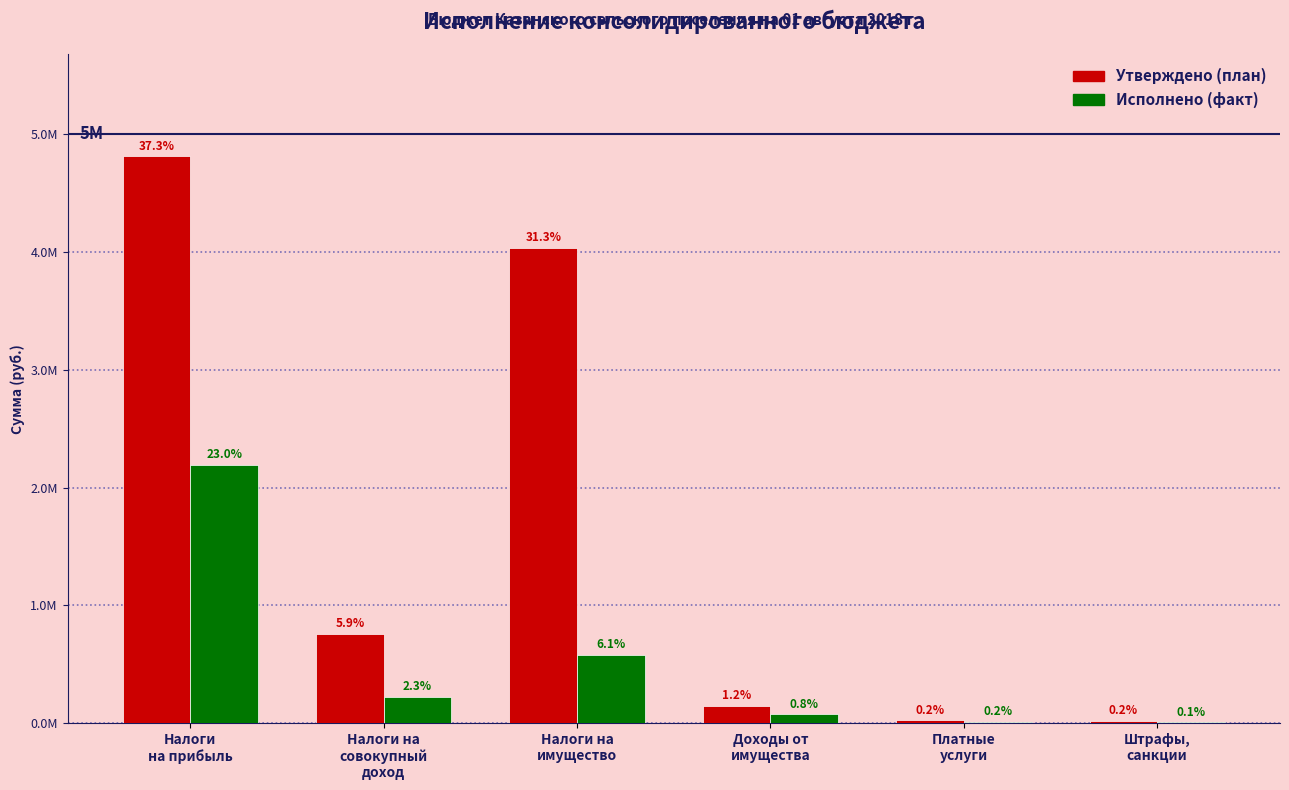

True or false: Исполнено (факт) has a value of 9400.0 at Штрафы,
санкции.

True